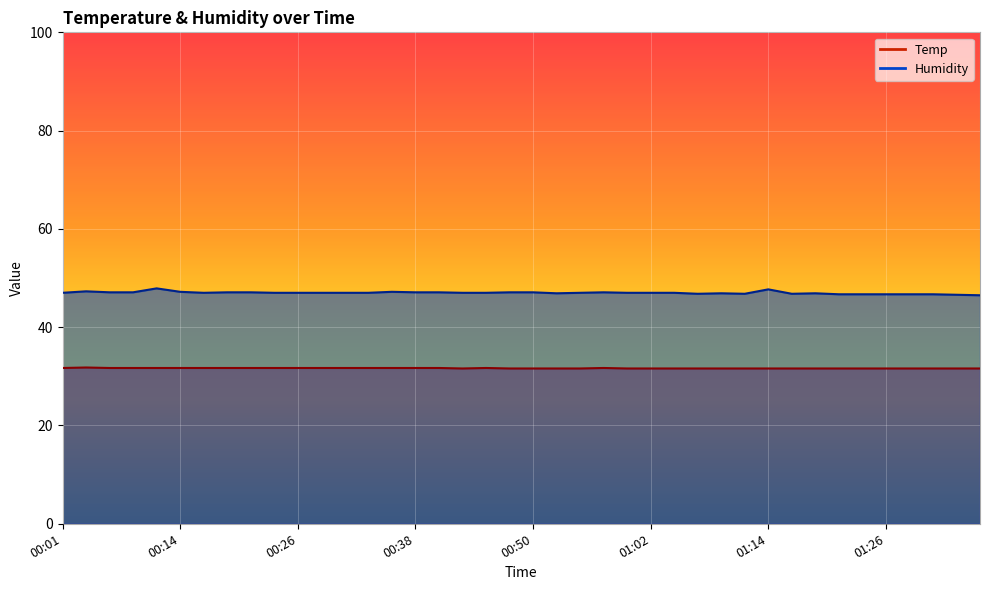

What is the difference between the maximum and second lowest values in the Temp series?

0.2